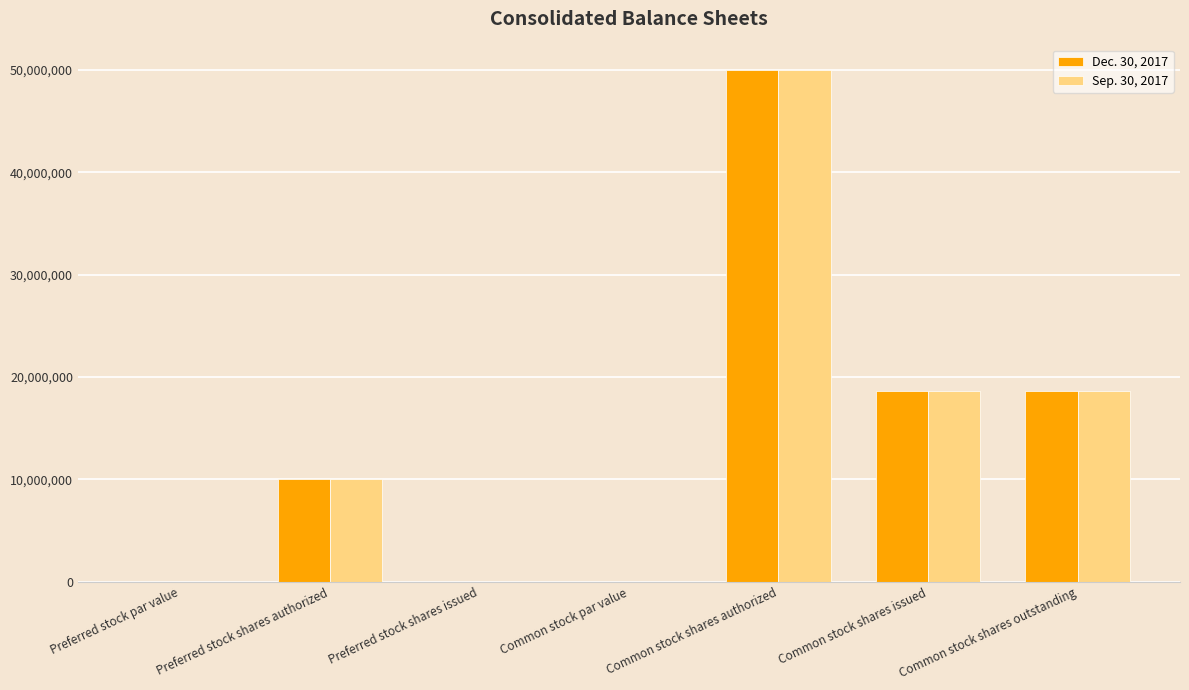

Which label corresponds to the largest value in the chart?

Common stock shares authorized